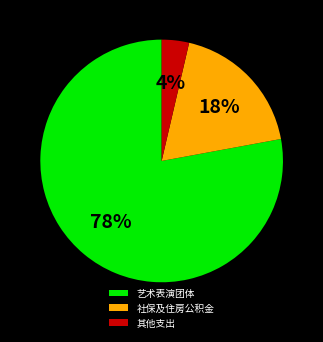

Rank the categories by value from lowest to highest.

其他支出, 社保及住房公积金, 艺术表演团体